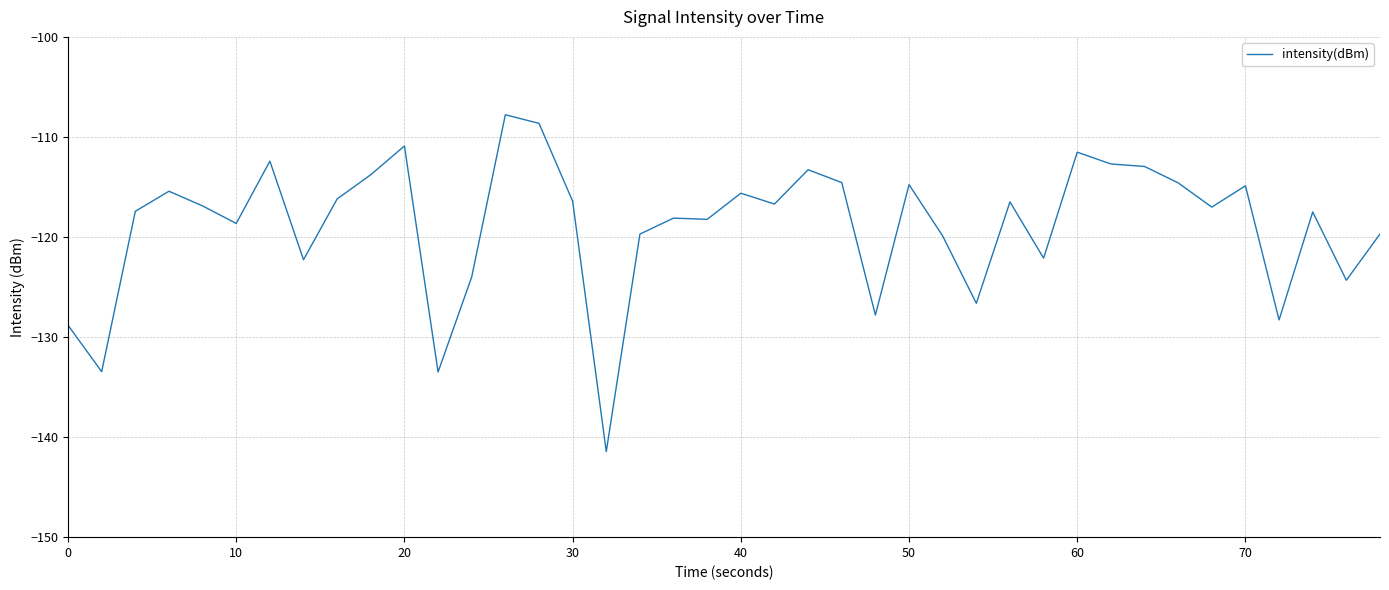

Does the chart have visible grid lines?

Yes